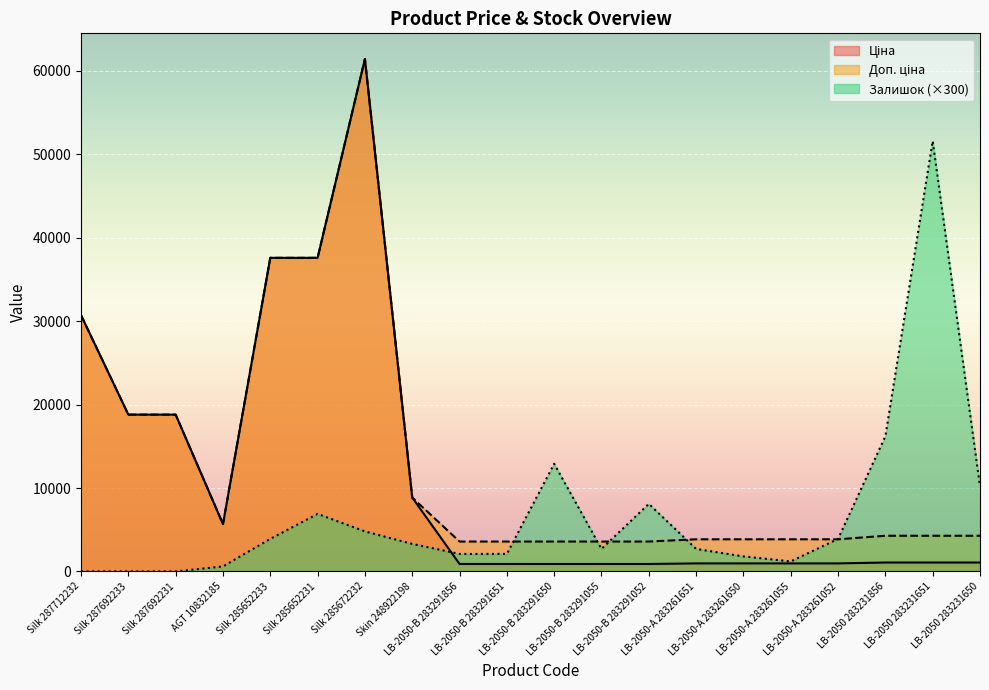

What is the average value of the Залишок series?

6750.0